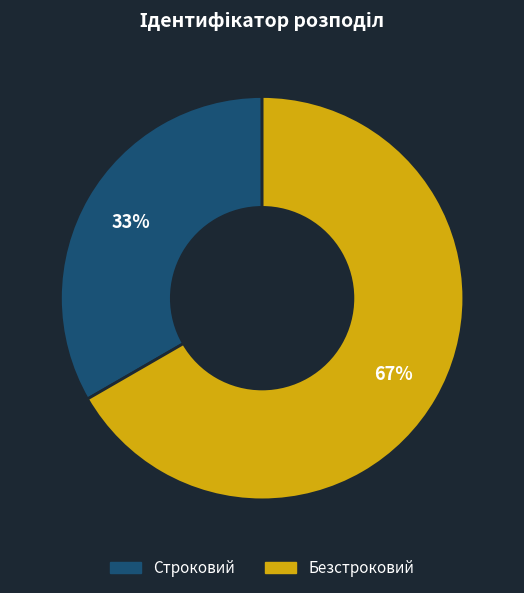

Which slice is the largest?

Безстроковий